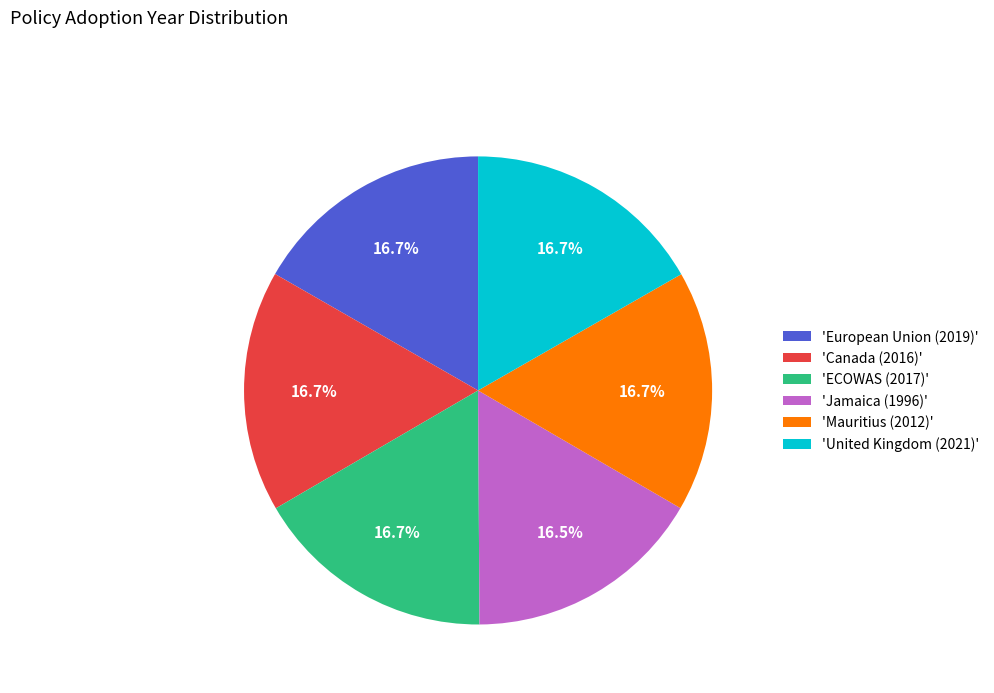

Is there a majority slice in this chart?

No